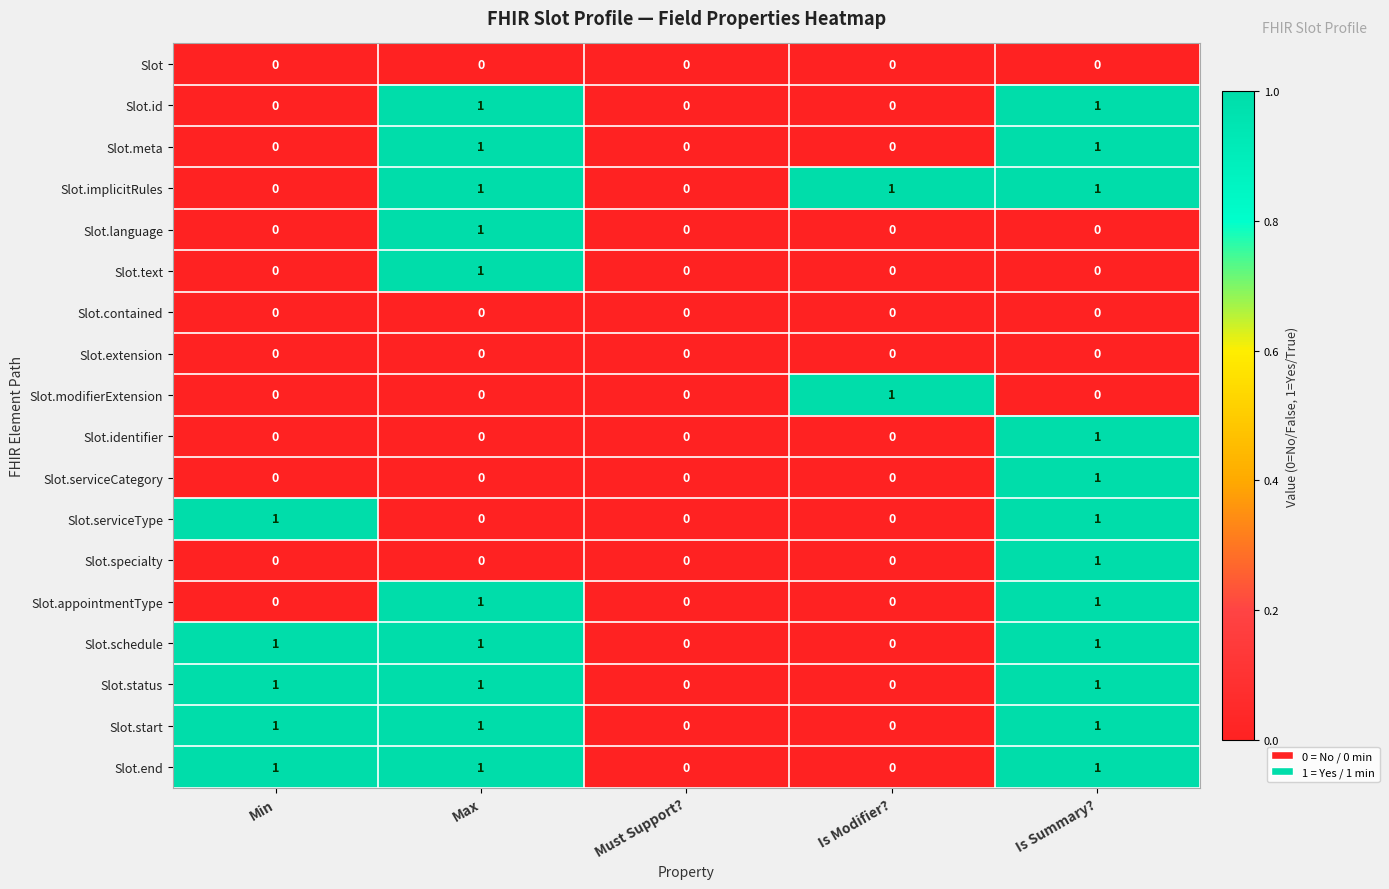

The value of Slot.id at Max is 1. True or false?

True